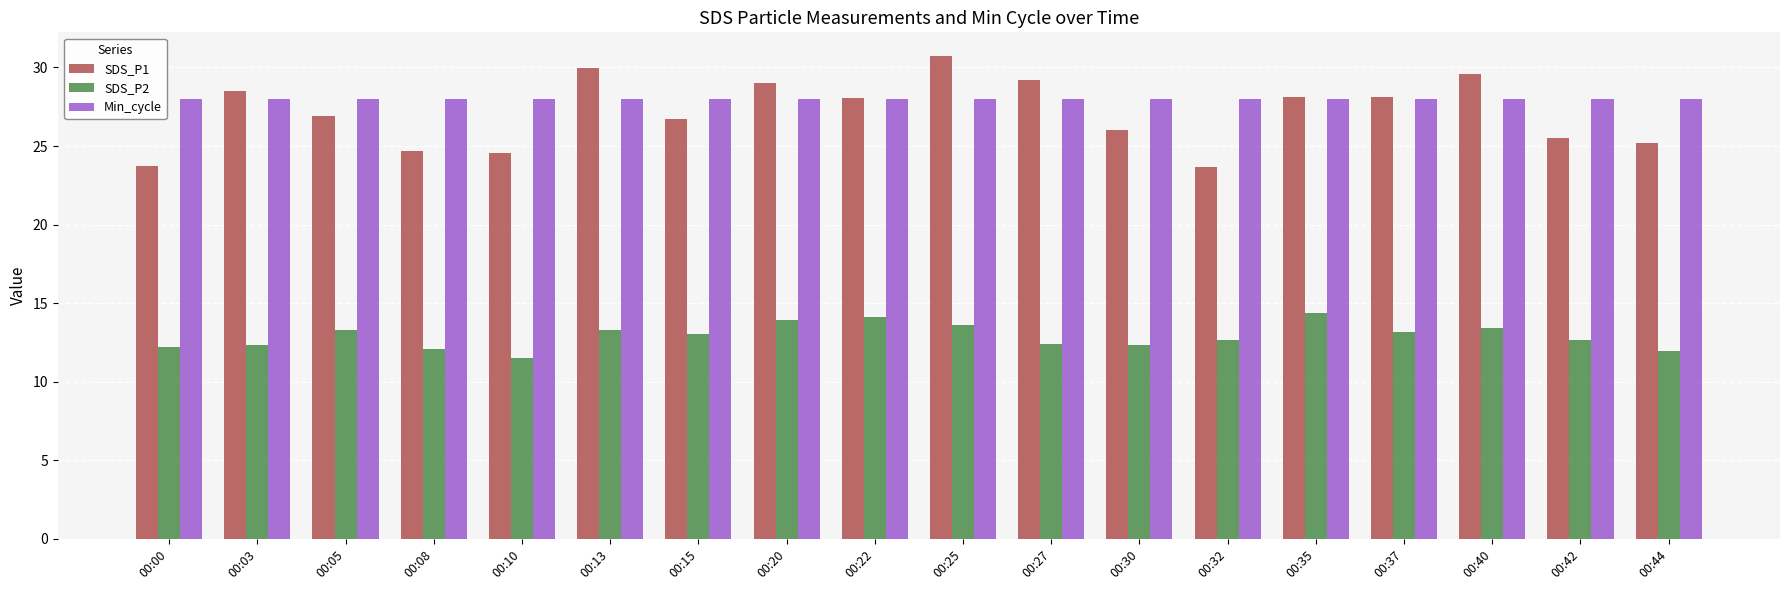

What is the highest value of the Min_cycle series?

28.0